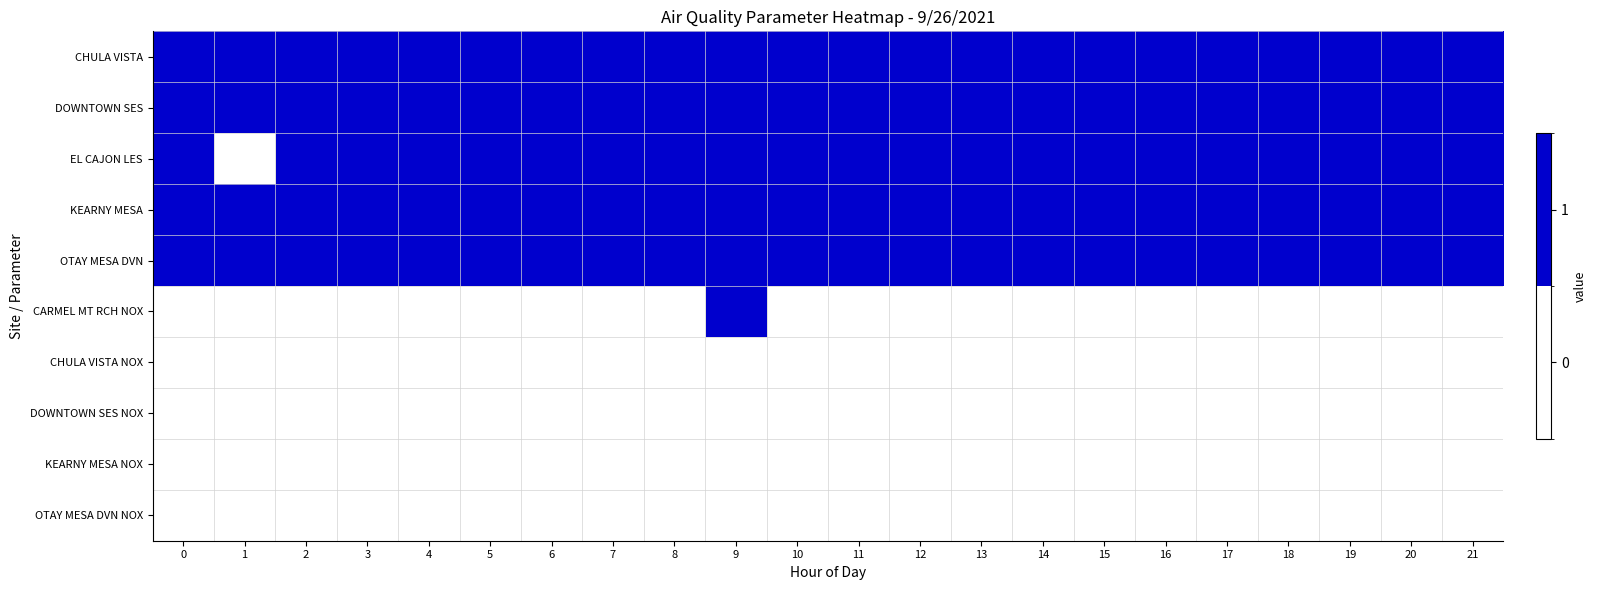

Which has a higher value, 2 or 13?

2